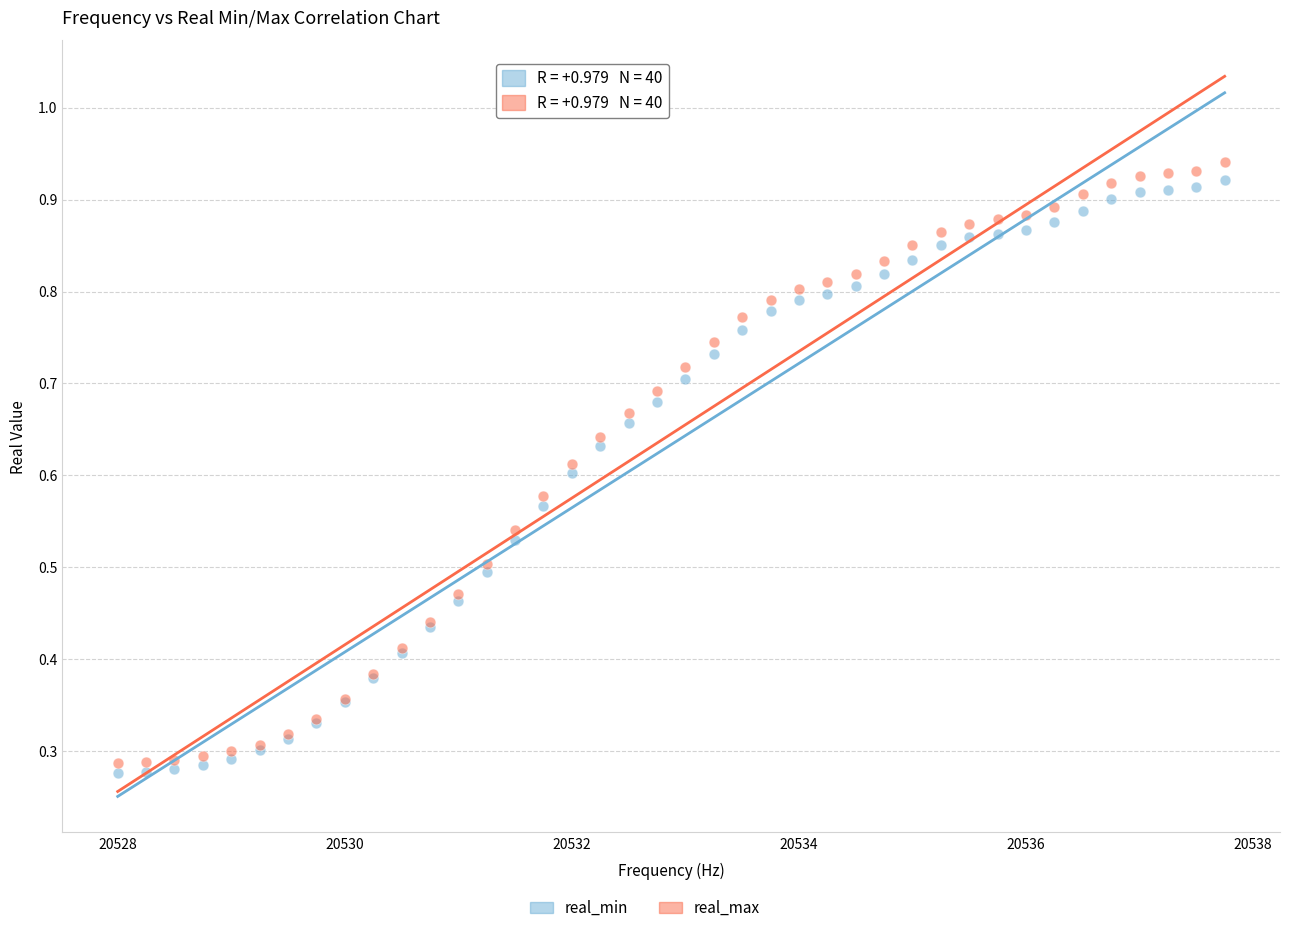

Which series has the largest Y range (max minus min)?

real_max